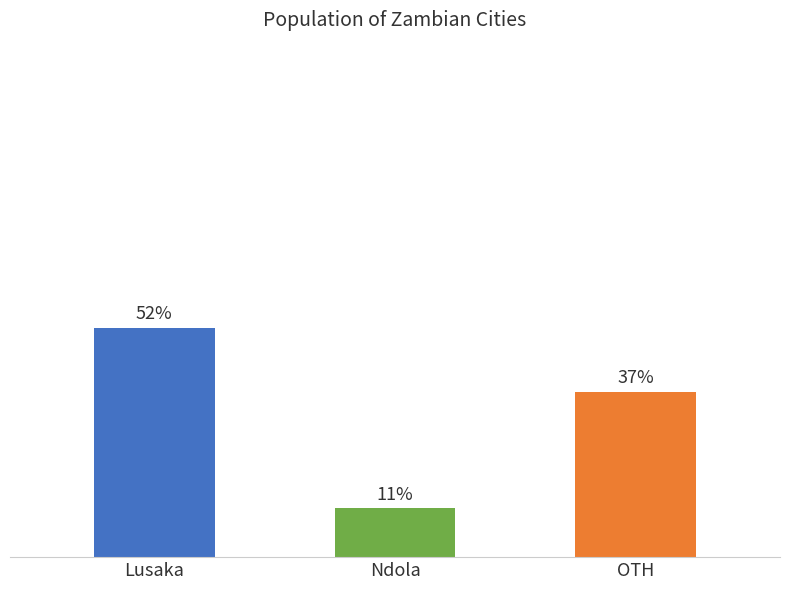

The value at Kasama is 39169. True or false?

False